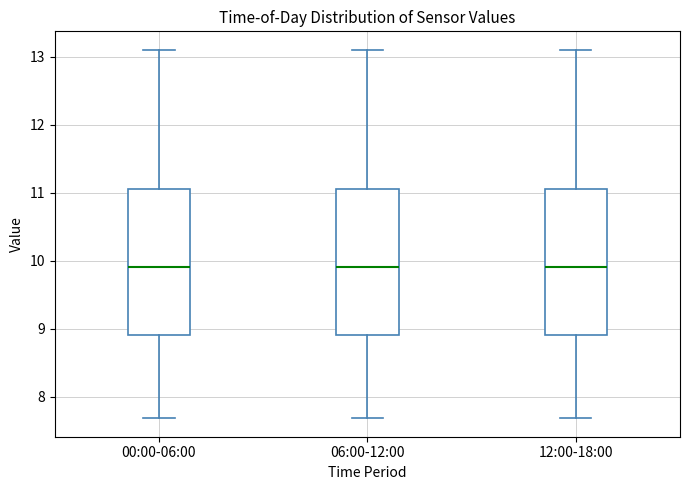

Reading left to right, transcribe this box plot: for each box, give where its median line is, the range the box spans, and where its two whiskers end, as read against the y-axis. The values are not printed on the chart, so give them approximately, as read against the axis.

00:00-06:00: median 9.9, box 8.9 to 11.1, whiskers 7.7 to 13.1
06:00-12:00: median 9.9, box 8.9 to 11.1, whiskers 7.7 to 13.1
12:00-18:00: median 9.9, box 8.9 to 11.1, whiskers 7.7 to 13.1